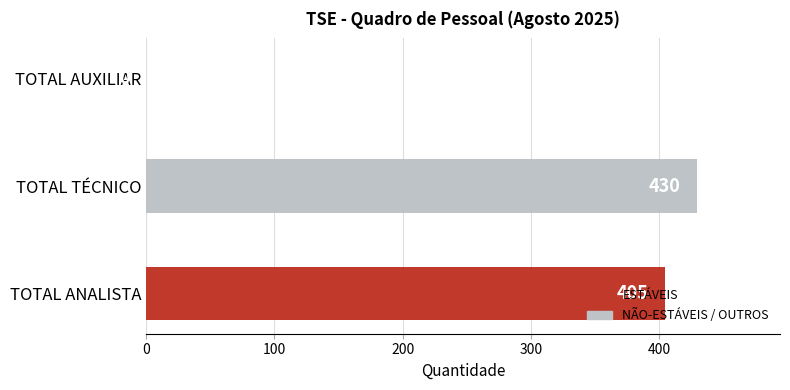

The value at TOTAL ANALISTA is 405. True or false?

True